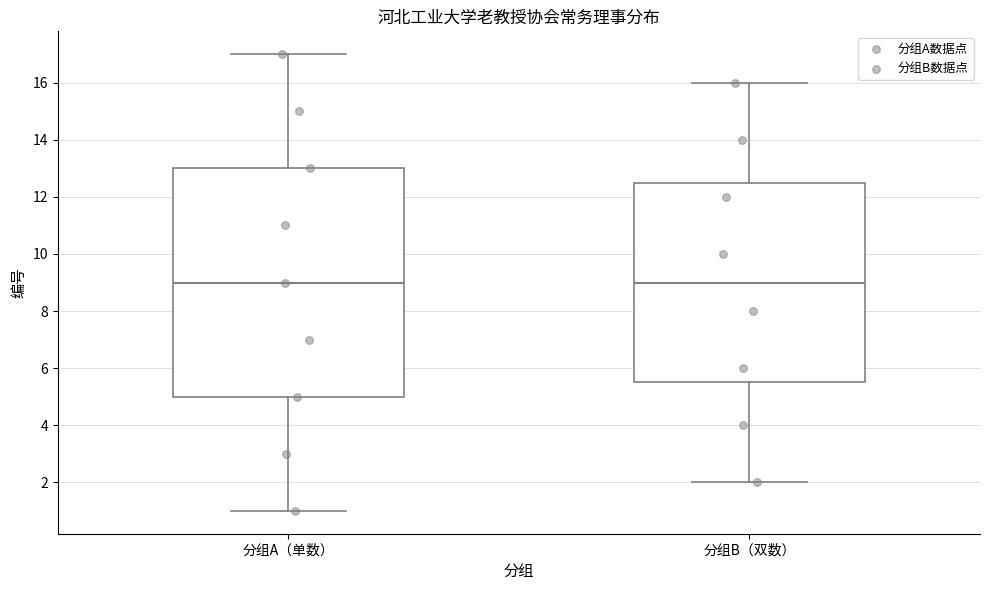

Which box is the tallest, from its lower edge to its upper edge?

分组A（单数）